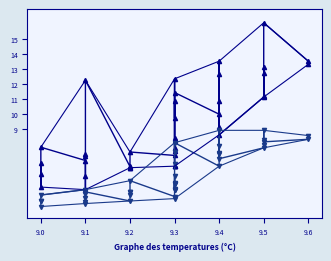

Where does the SDS_P1 series first go above 8?

9.1